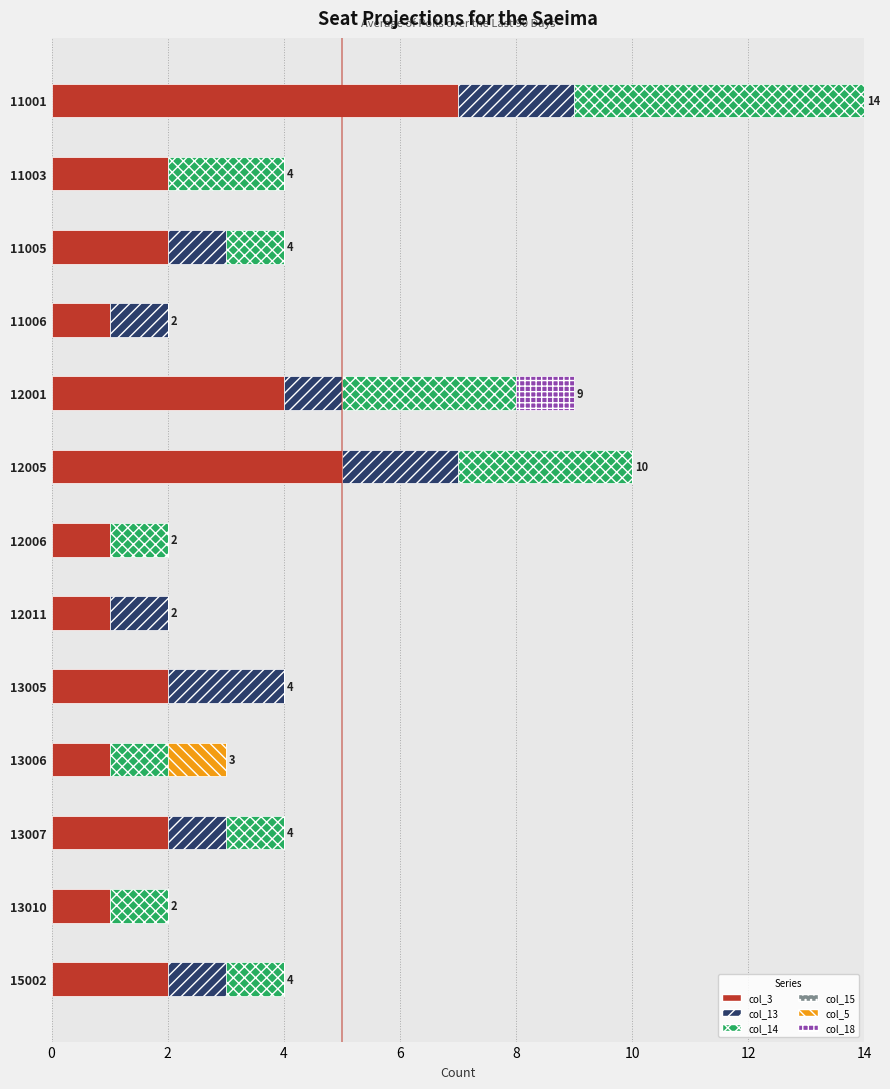

What is the total value across all series at 12001?

9